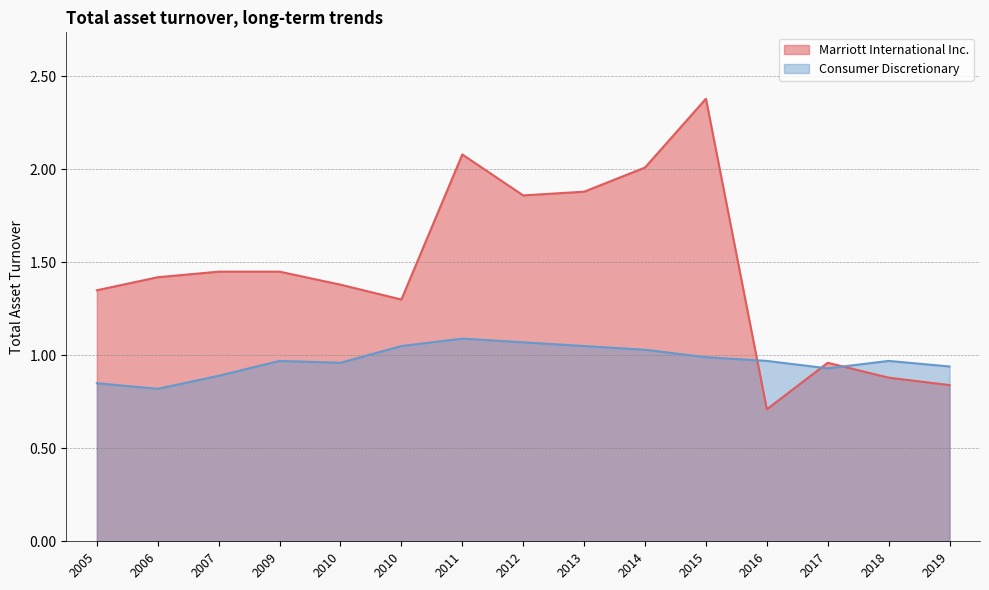

Does the chart have visible grid lines?

Yes